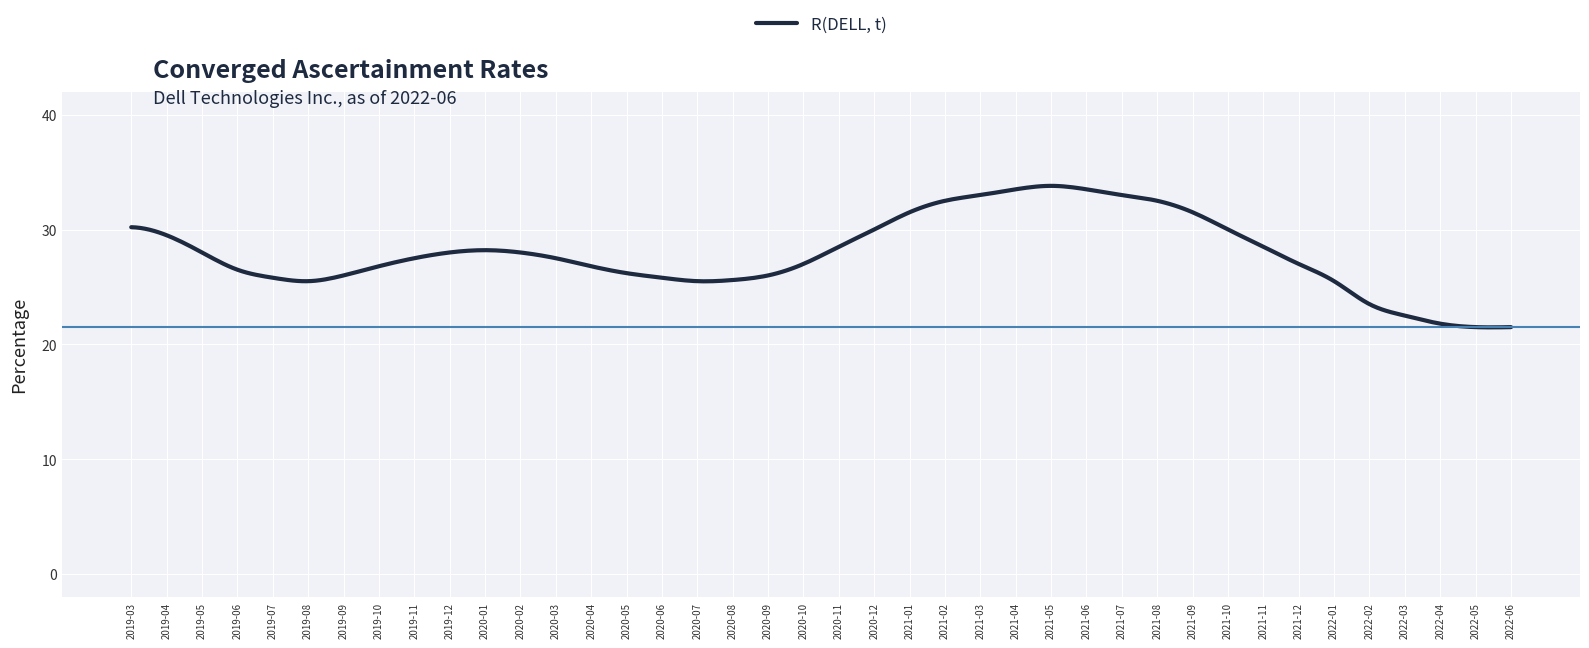

How many series are shown in this chart?

1